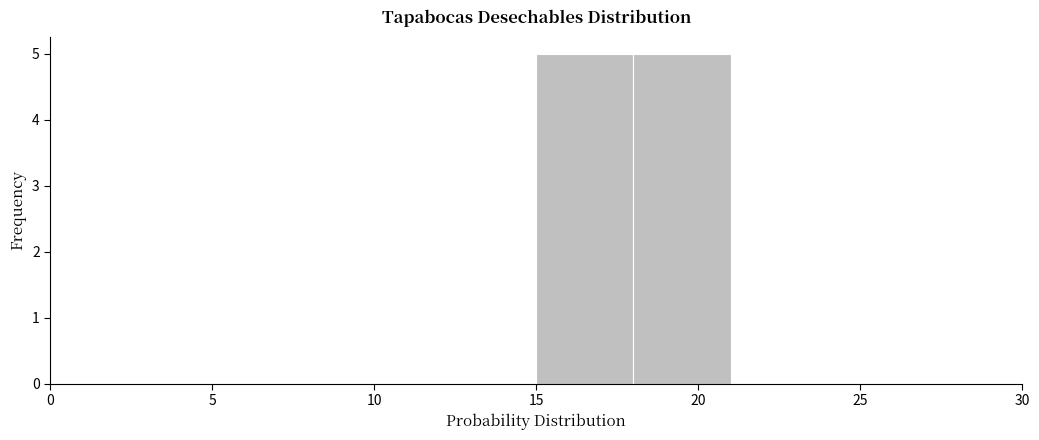

Reading left to right, list every bar in this chart as the range it spans on the x-axis followed by its height. The values are not printed on the chart, so give them approximately, as read against the axis.

0 to 3: 0
3 to 6: 0
6 to 9: 0
9 to 12: 0
12 to 15: 0
15 to 18: 5
18 to 21: 5
21 to 24: 0
24 to 27: 0
27 to 30: 0